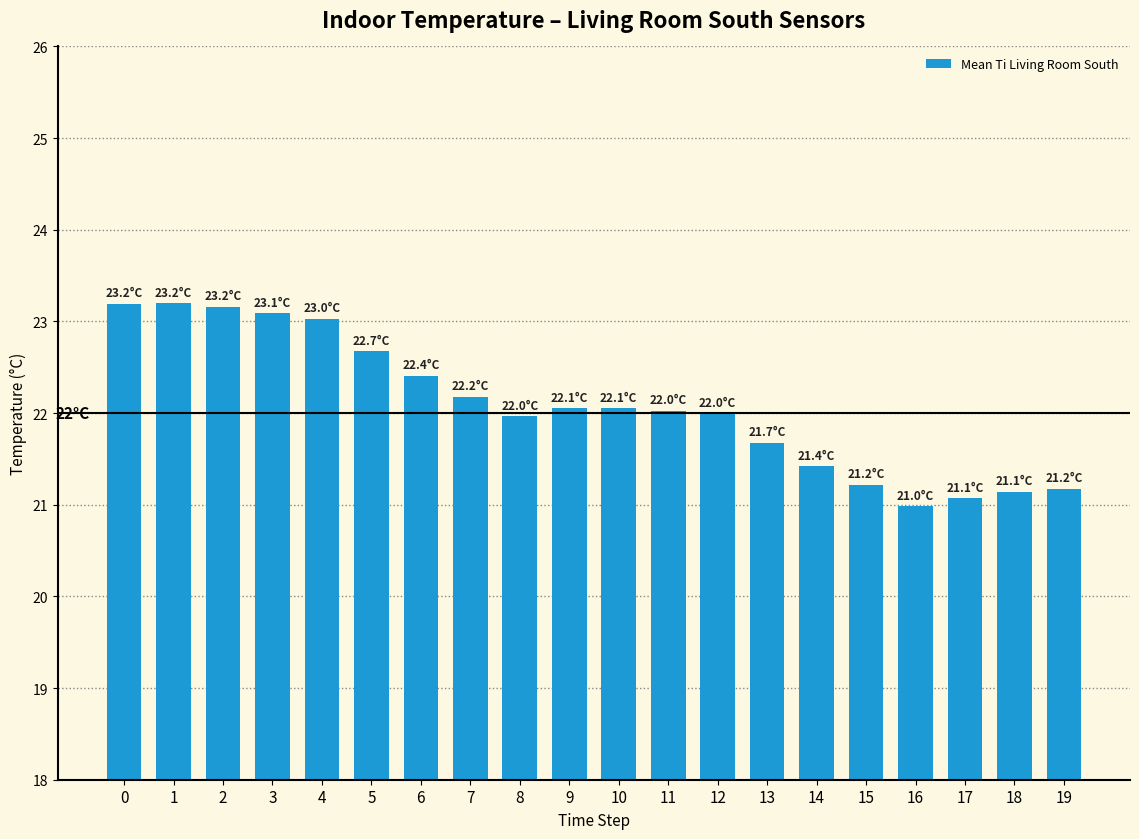

The chart shows a value of 5.9 at 0. True or false?

False